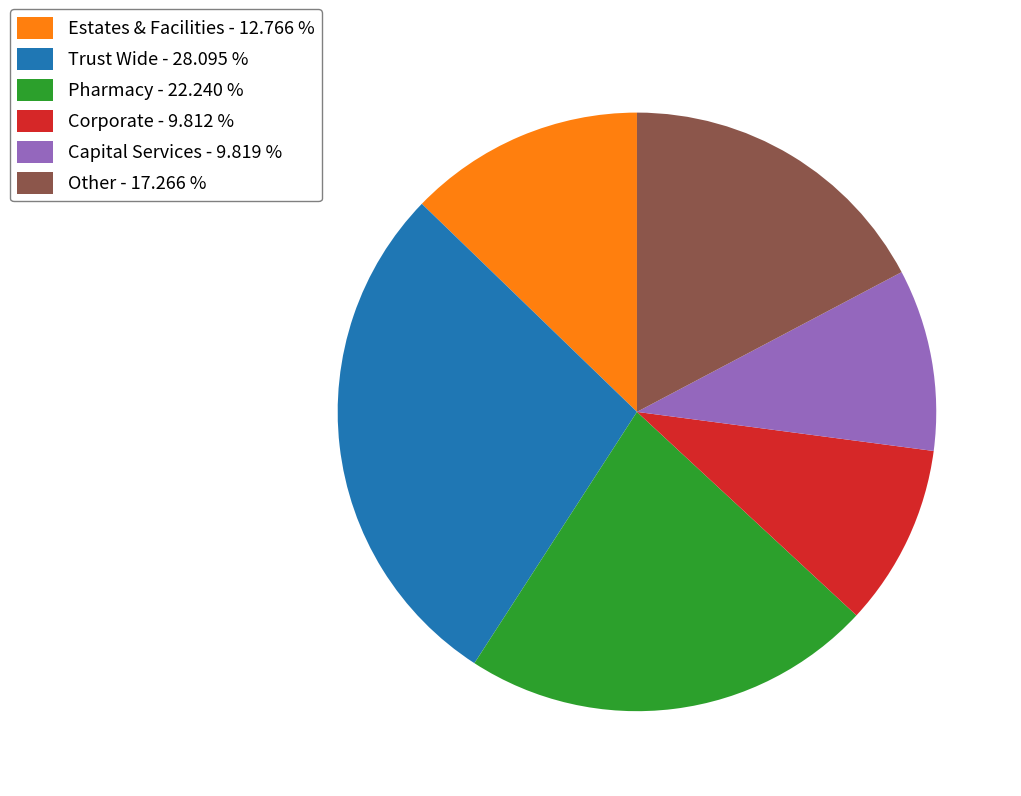

Is there a majority slice in this chart?

No